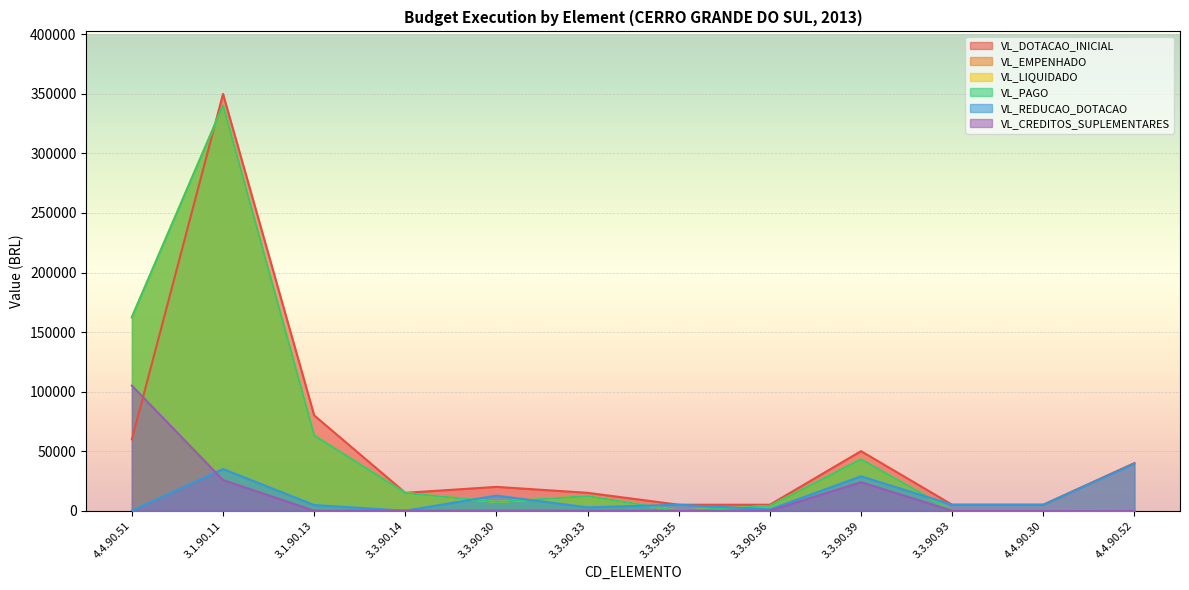

Is it true that VL_CREDITOS_SUPLEMENTARES equals 44733.5 at 3.3.90.35?

False